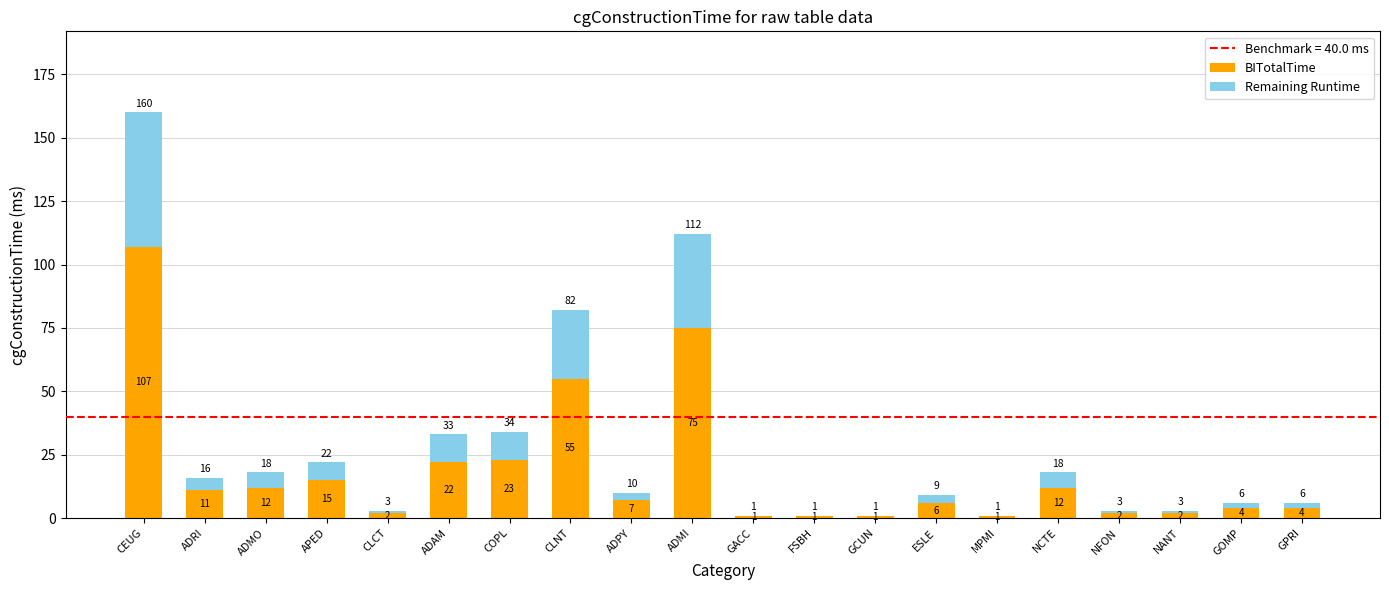

The value of BITotalTime at ADRI is 19. True or false?

False